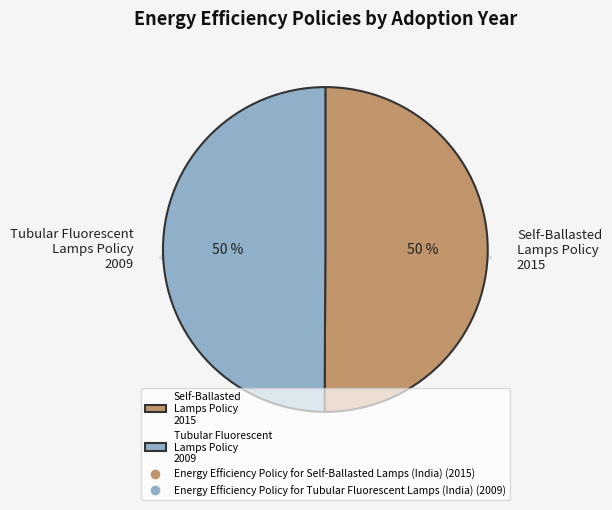

What is the ratio of the value at Energy Efficiency Policy for Self-Ballasted Lamps (India) to the value at Energy Efficiency Policy for Tubular Fluorescent Lamps (India)?

1.0